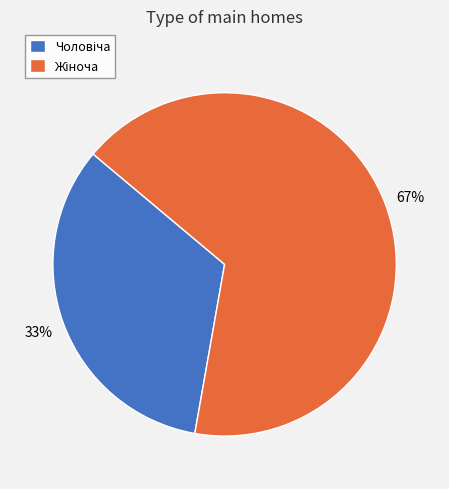

To the nearest percent, what is the average slice percentage?

50%